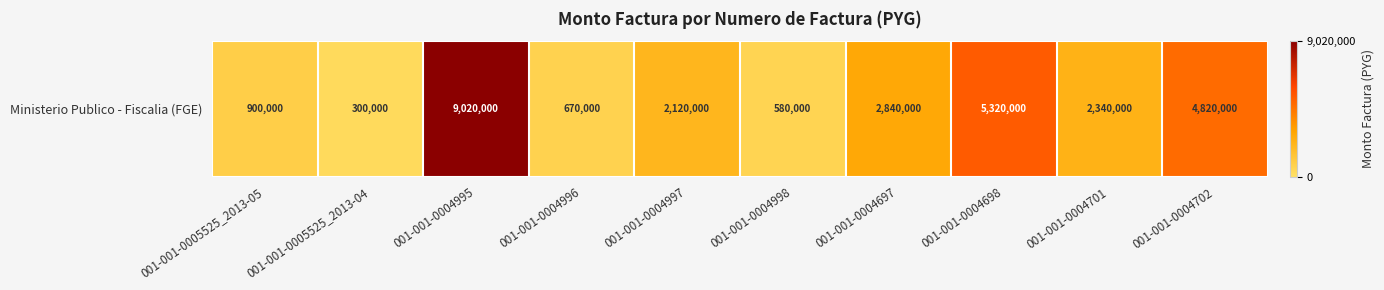

Reading left to right, what are all the values shown in this chart?

900000	300000	9020000	670000	2120000	580000	2840000	5320000	2340000	4820000